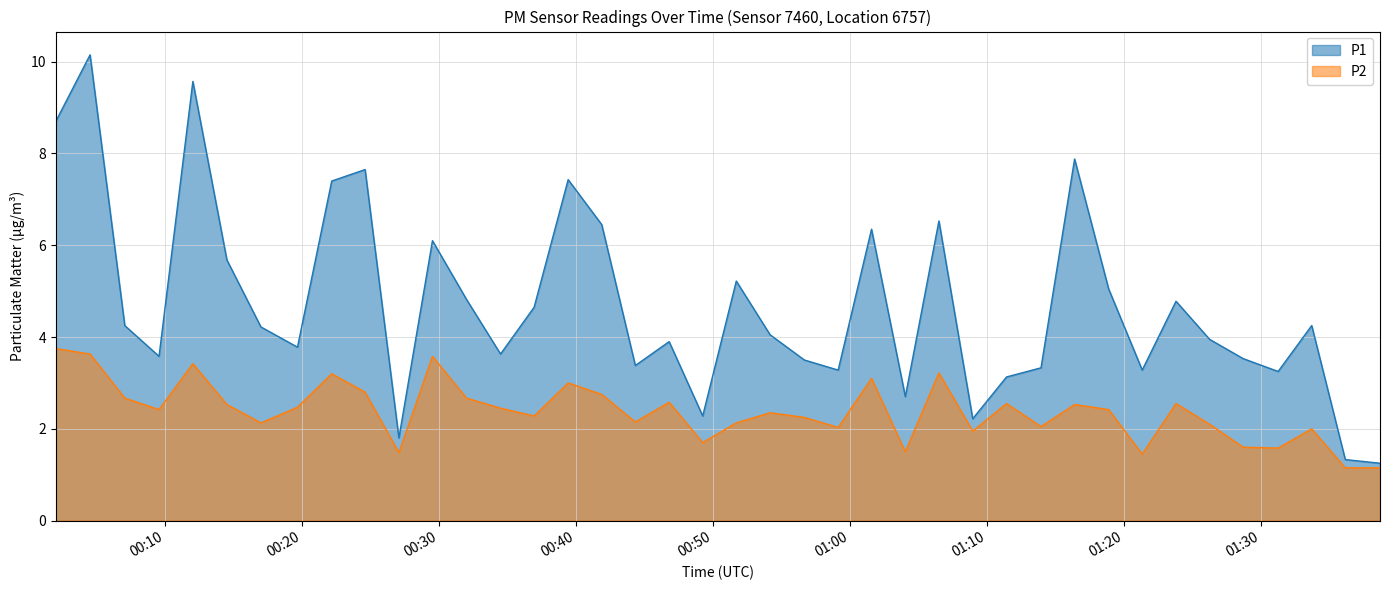

Which series has the widest spread of values?

P1